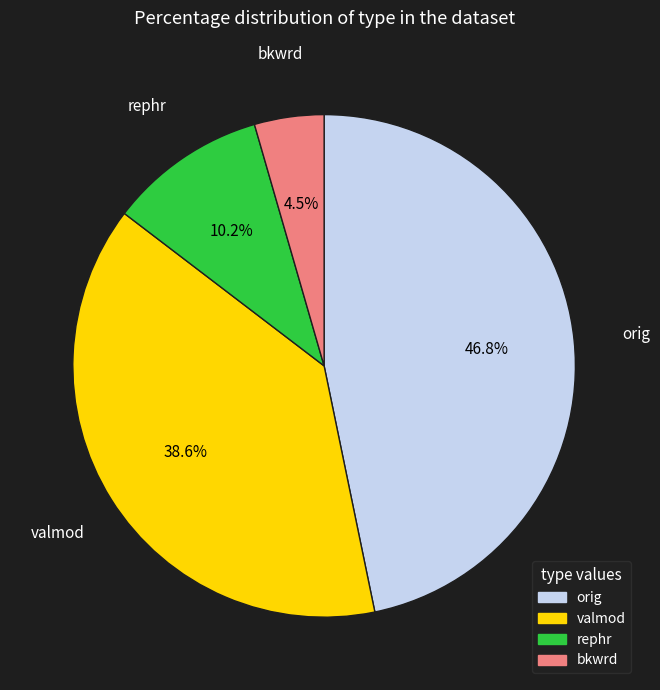

Is there any slice that represents more than half of the pie?

No